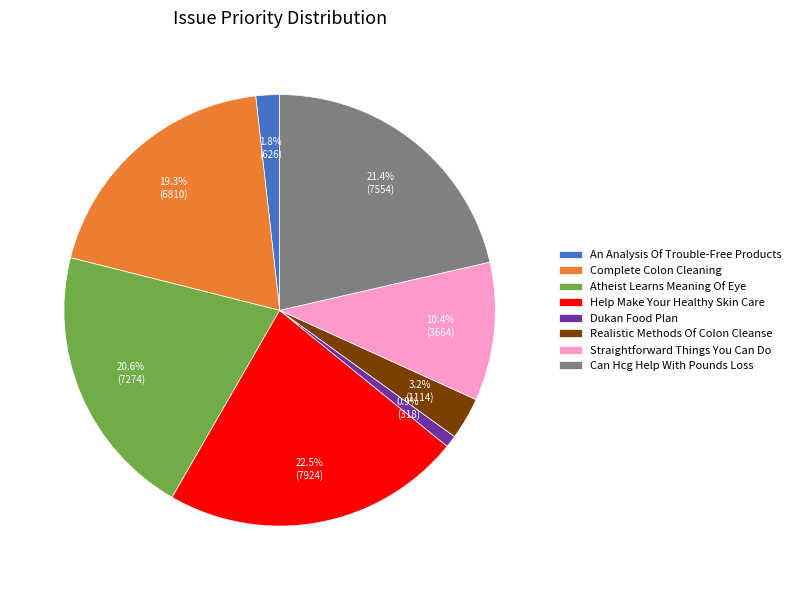

What is the total percentage of Dukan Food Plan and Straightforward Things You Can Do?

11.3%